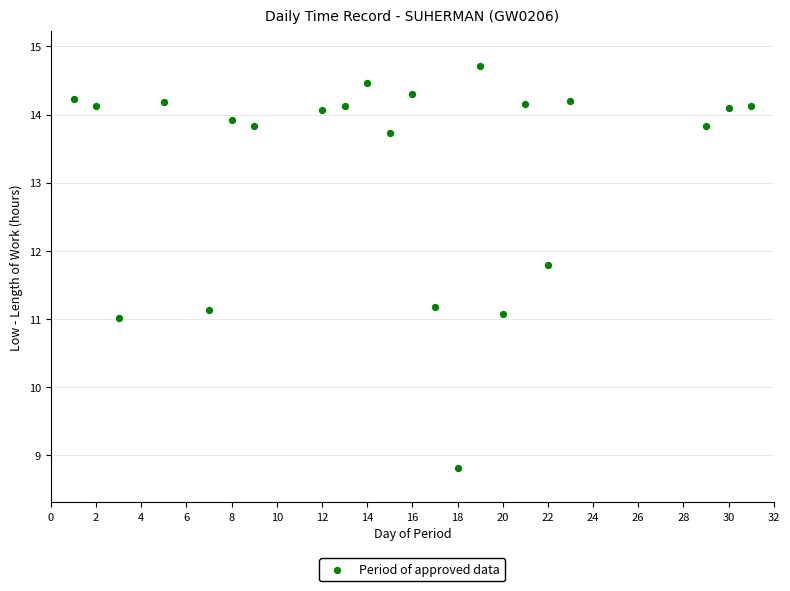

What is the range of Y values (max minus min)?

5.9